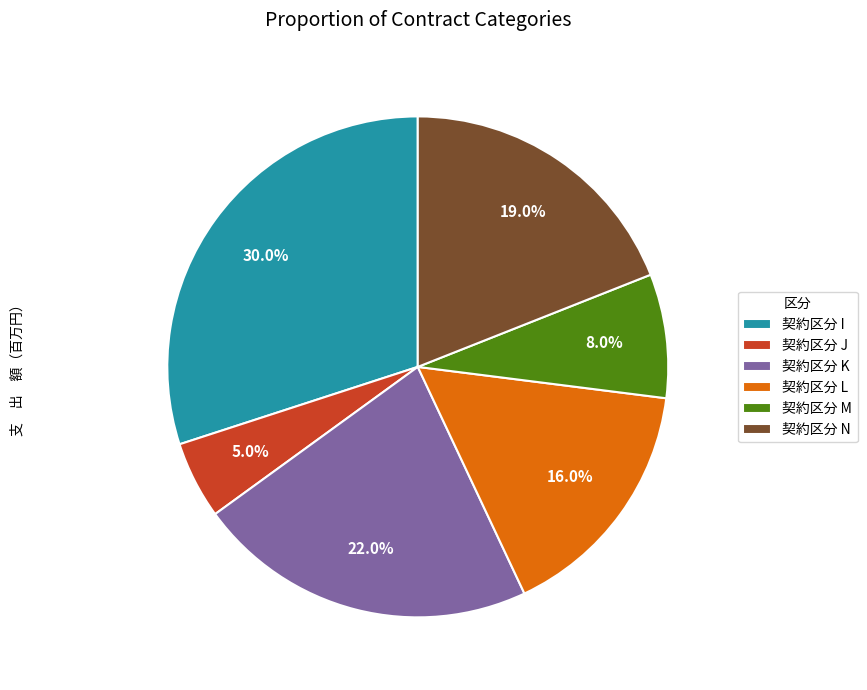

What is the total percentage of 契約区分 J and 契約区分 L?

21.0%